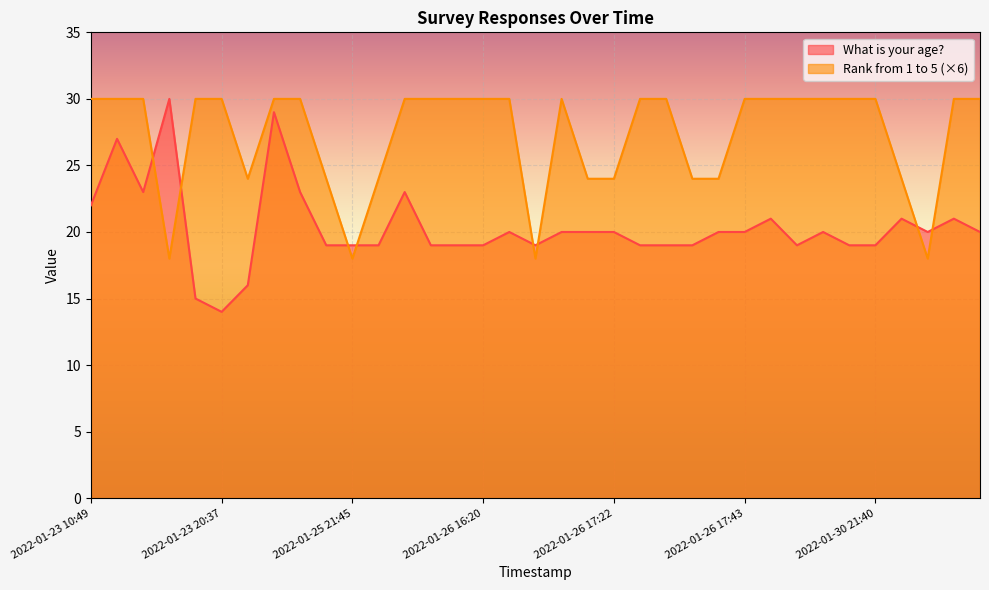

How many lines are shown in the chart?

2